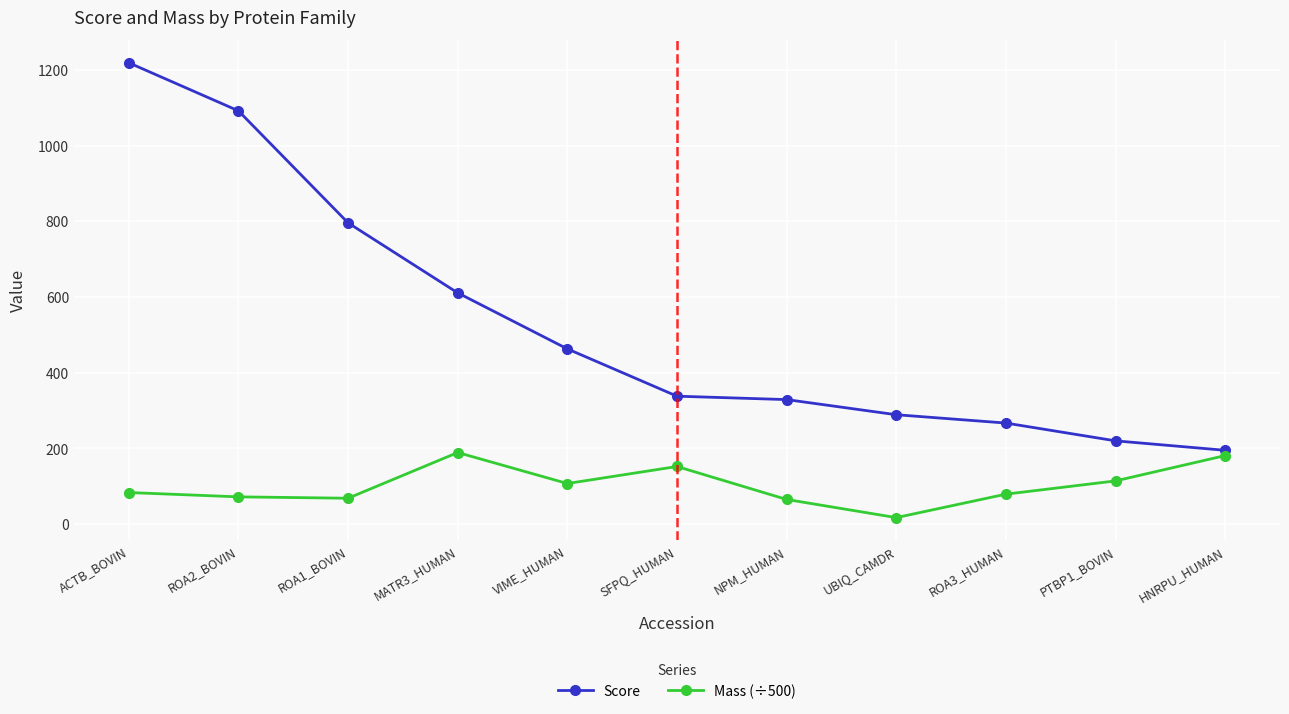

How many values in the Mass (÷500) series exceed 83?

6